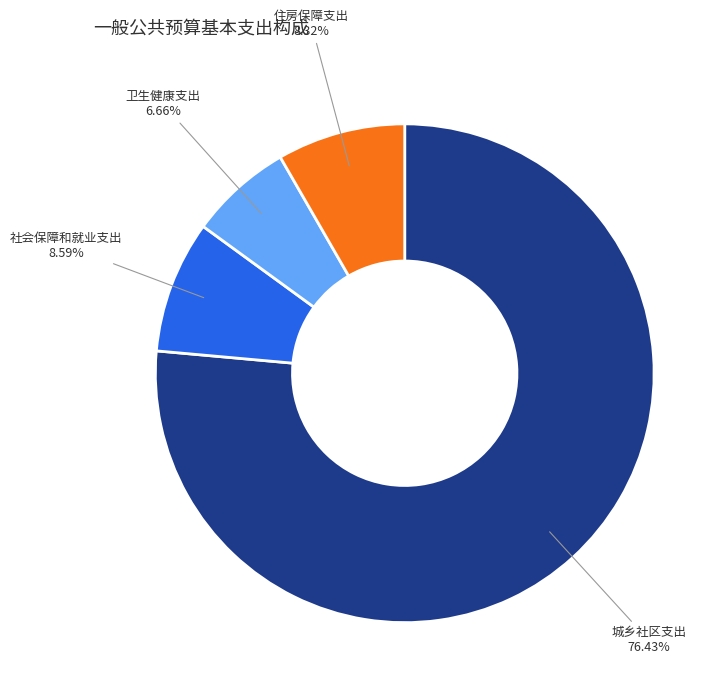

To the nearest percent, what percentage of the pie is 卫生健康支出?

7%